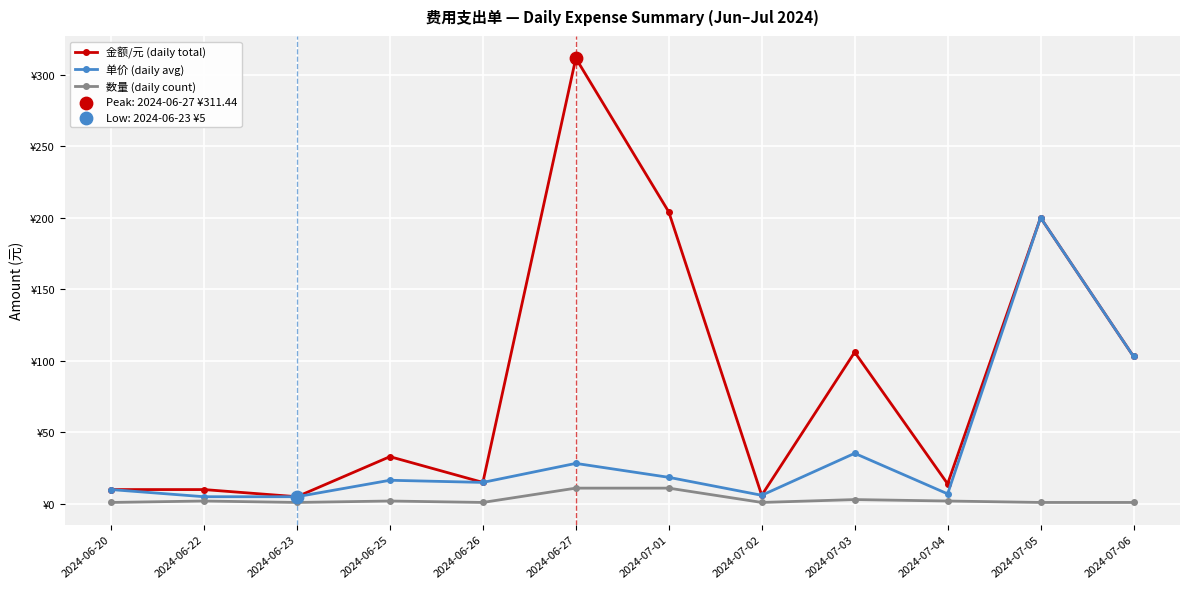

What is the total value across all series at 2024-07-03?

144.3